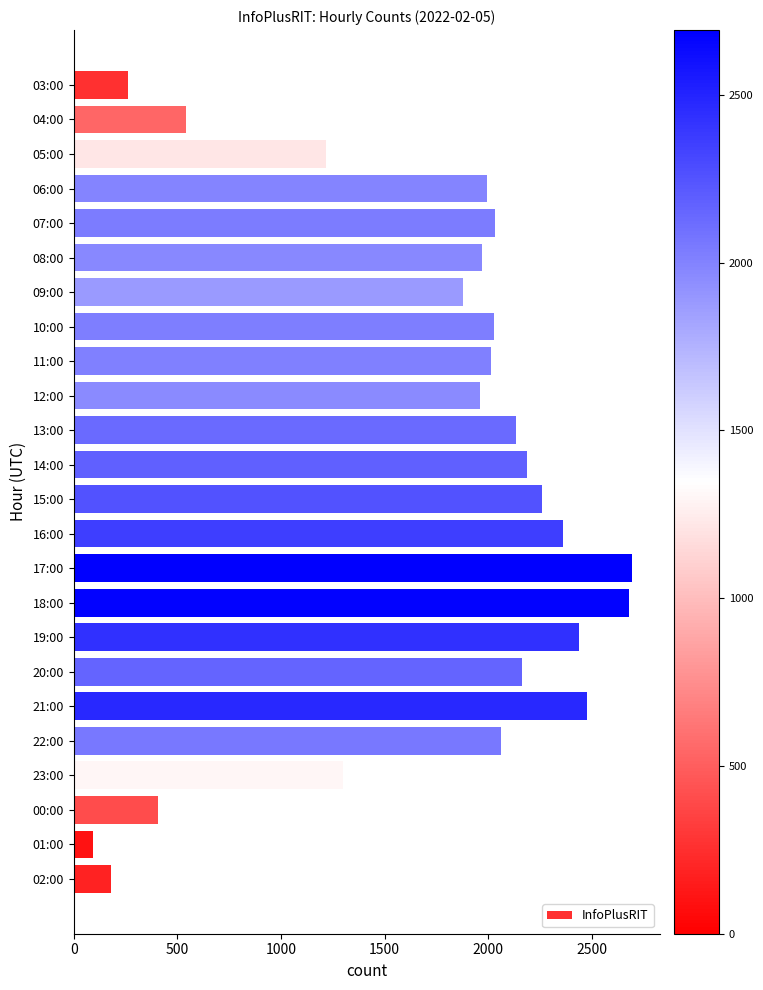

What is the maximum value shown in the chart?

2693